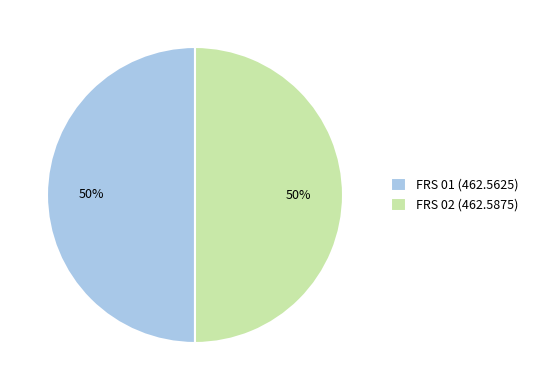

Approximately how many times larger is the value at FRS 01 (462.5625) compared to FRS 02 (462.5875)?

1.0